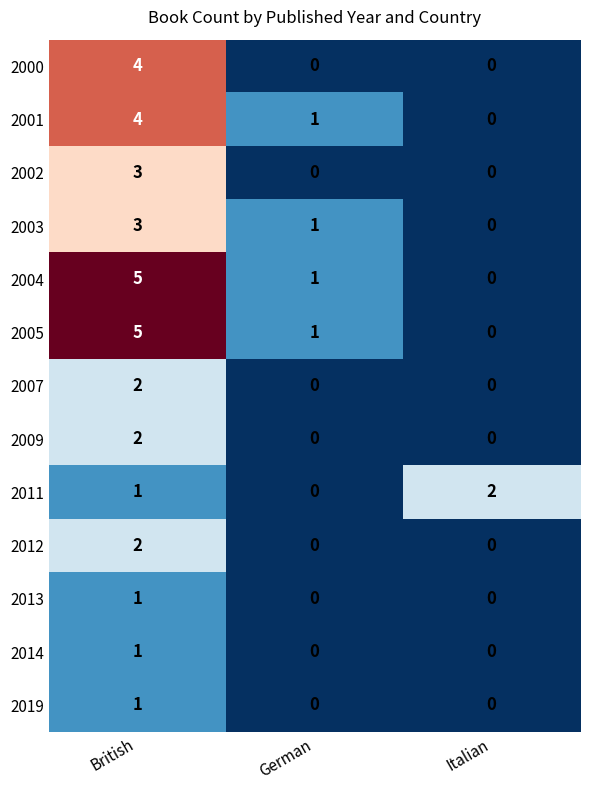

The value of 2014 at British is 2. True or false?

False